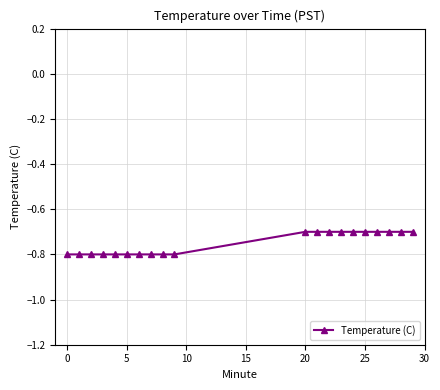

What is the sum of all values?

-15.0